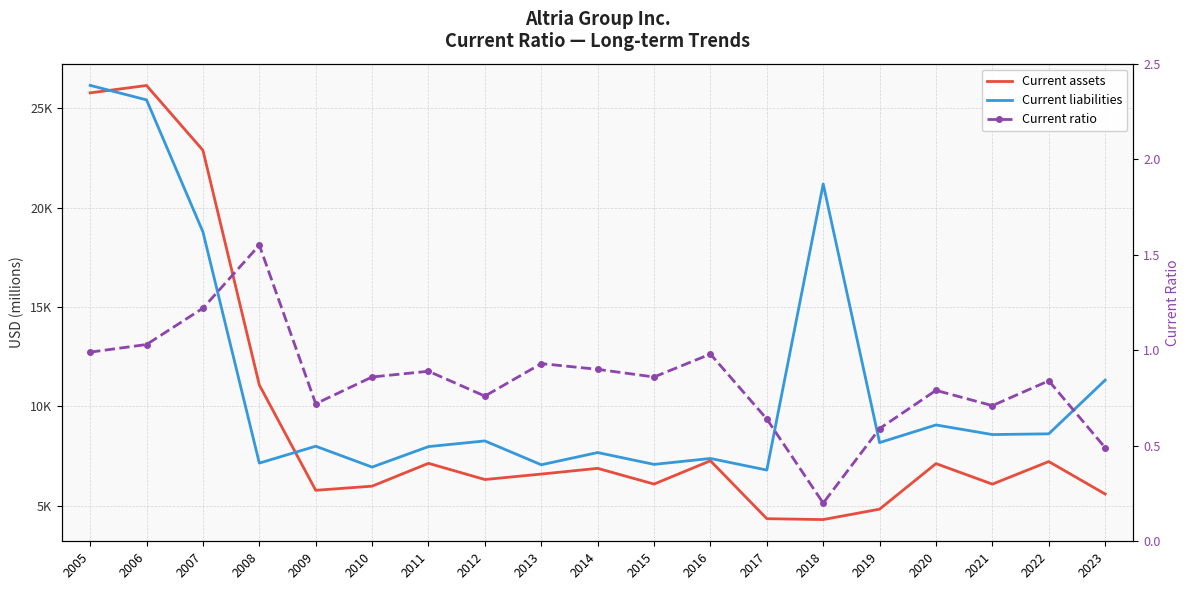

Where is the first local minimum for Current ratio?

2009